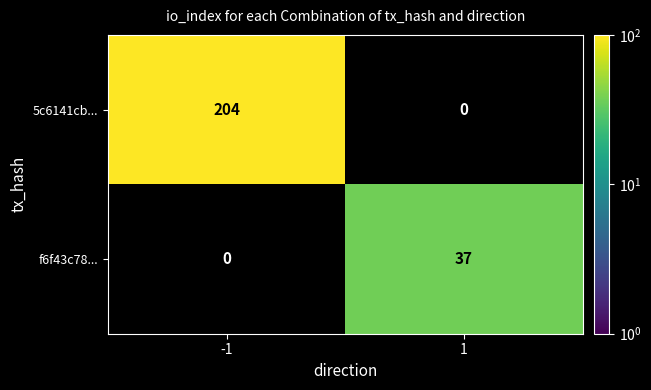

True or false: 5c6141cb... has a value of 204 at -1.

True